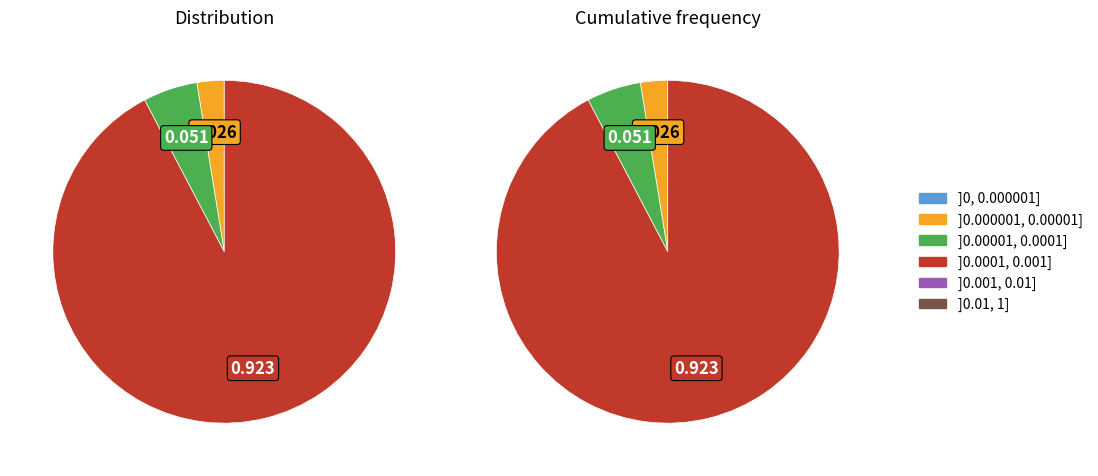

How much of the chart is everything except 16?

100.0%